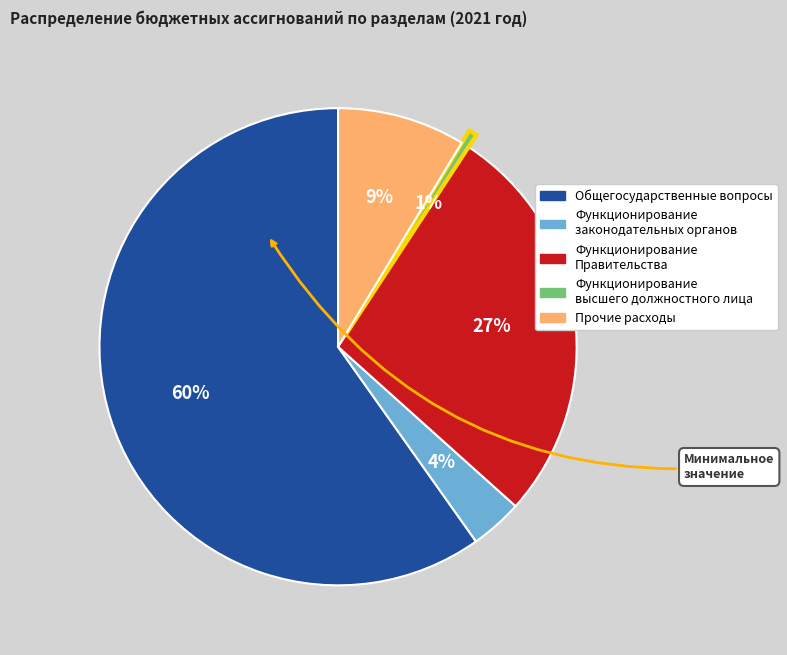

Is there any slice that represents more than half of the pie?

Yes